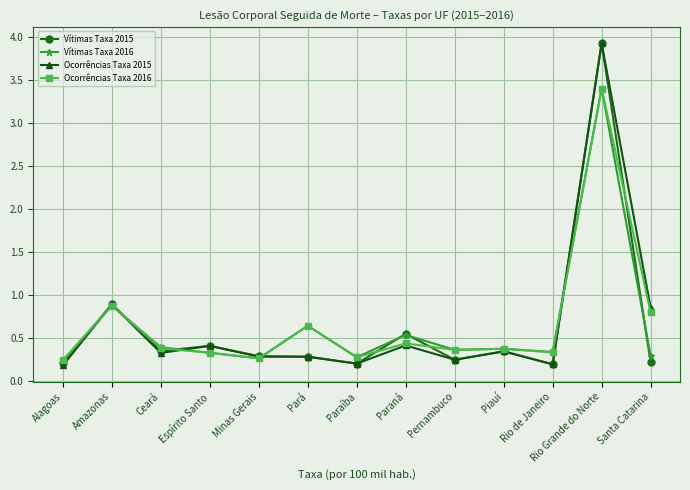

Where is Vítimas Taxa 2016 nearest to the value 1?

Amazonas